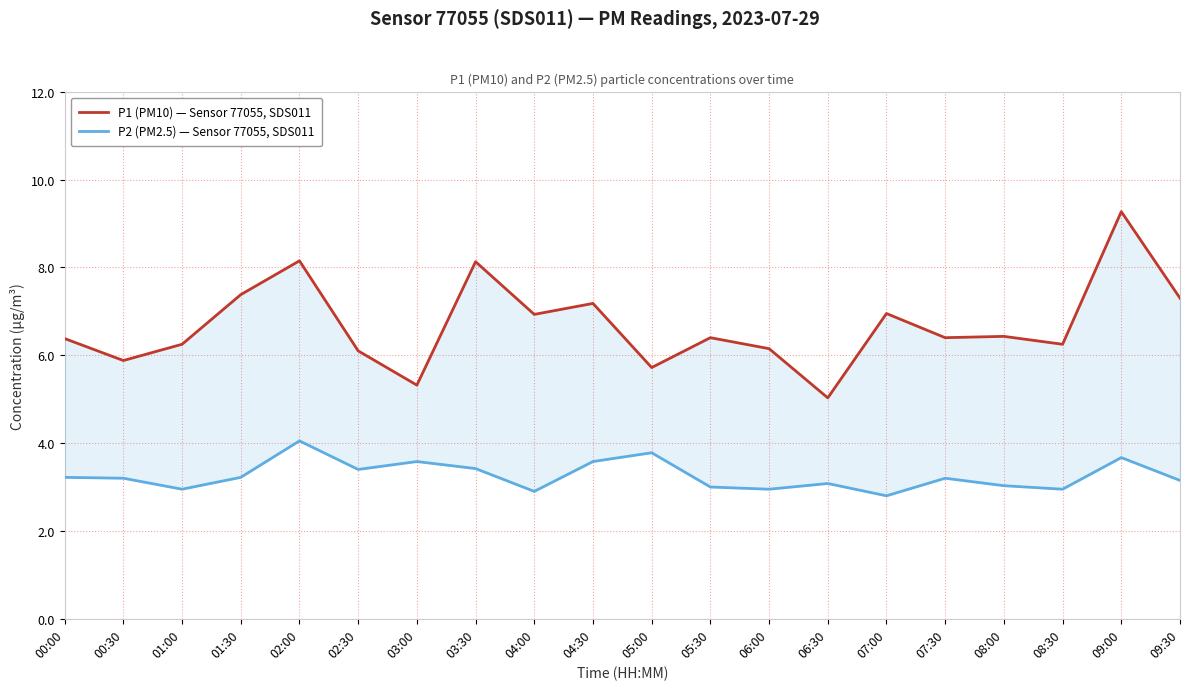

How many distinct data groups are displayed?

2